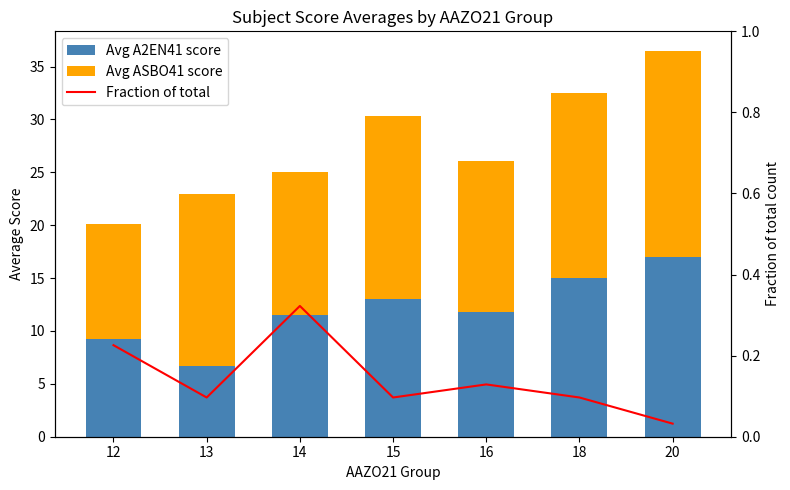

What is the sum of all Avg ASBO41 score values?

109.2